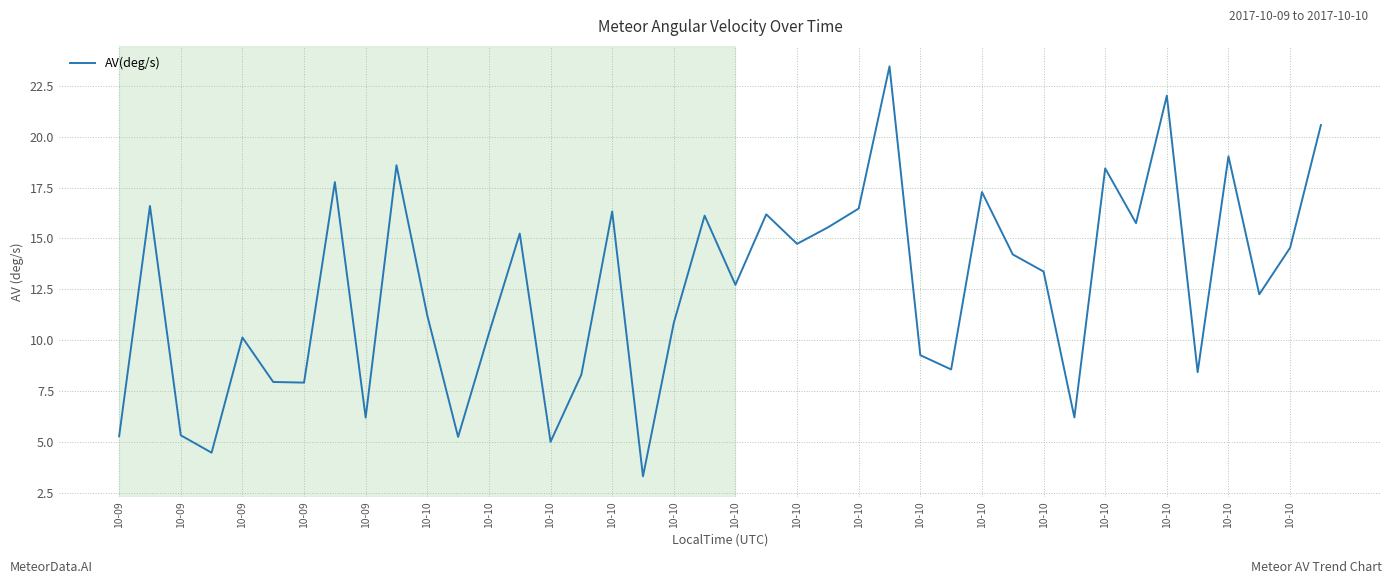

What is the minimum value shown in the chart?

3.3